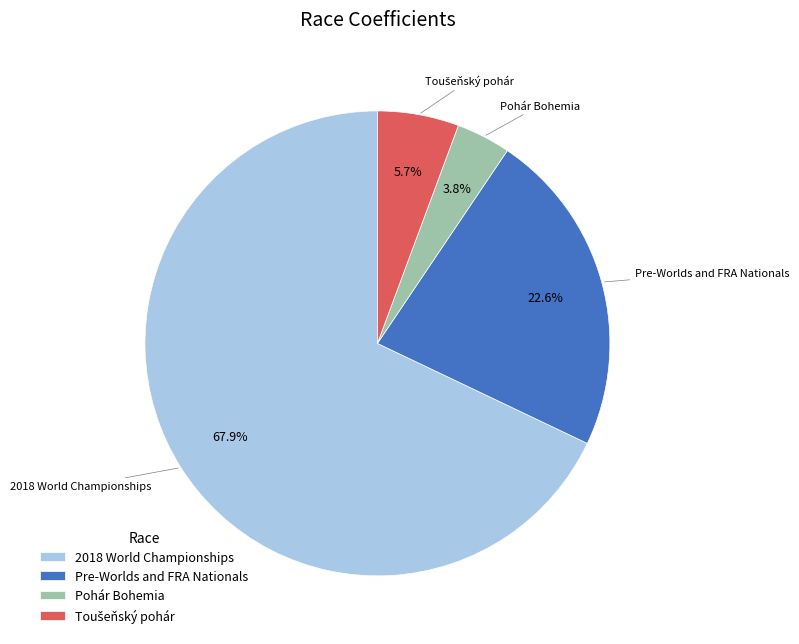

Which category has the biggest portion of the pie?

2018 World Championships